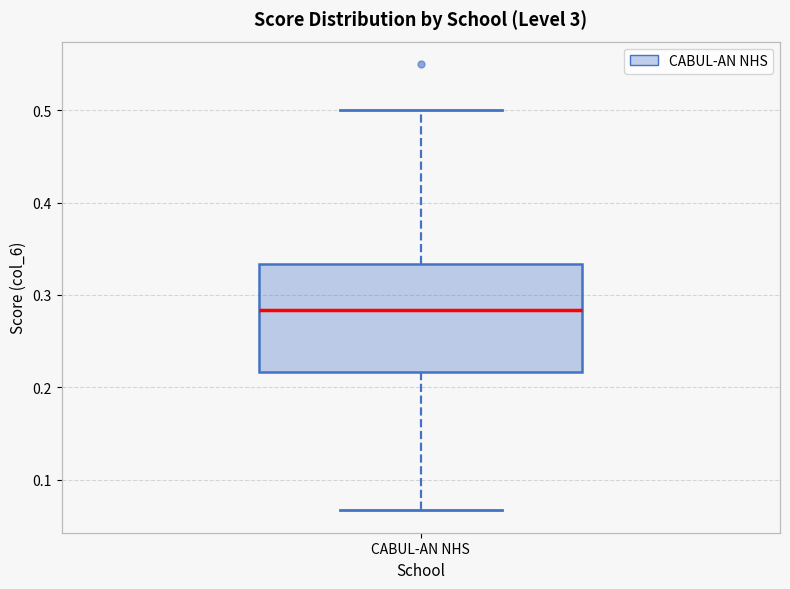

Read this box plot against the y-axis: the position of the median line, the range covered by the box, and the ends of both whiskers. The values are not printed on the chart, so give them approximately, as read against the axis.

median 0.28, box 0.22 to 0.33, whiskers 0.07 to 0.50